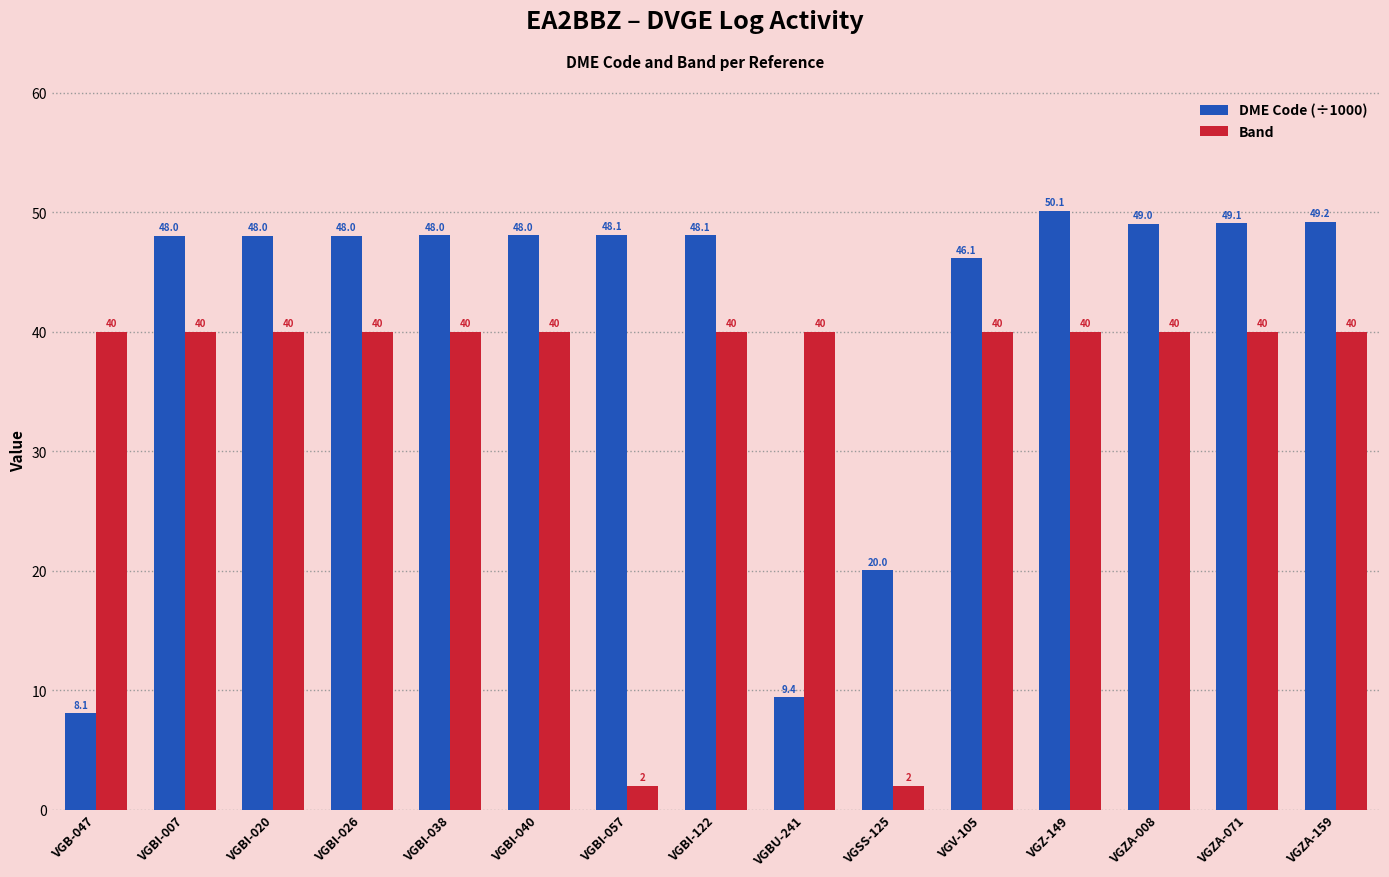

The Band series shows 40.0 at VGB-047. True or false?

True